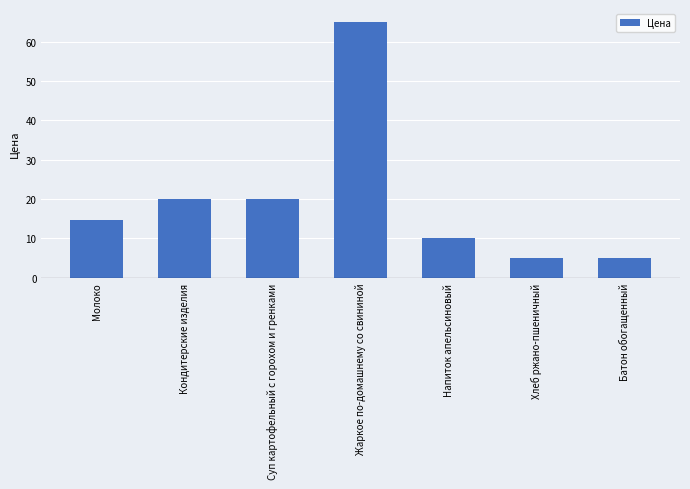

What value does the data have at Хлеб ржано-пшеничный?

5.0